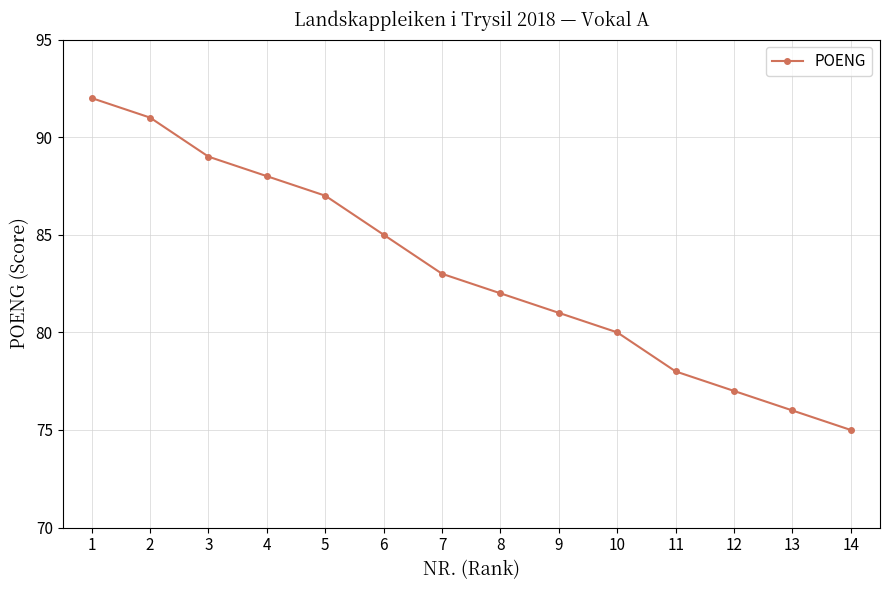

Rank the categories by value from lowest to highest.

14, 13, 12, 11, 10, 9, 8, 7, 6, 5, 4, 3, 2, 1